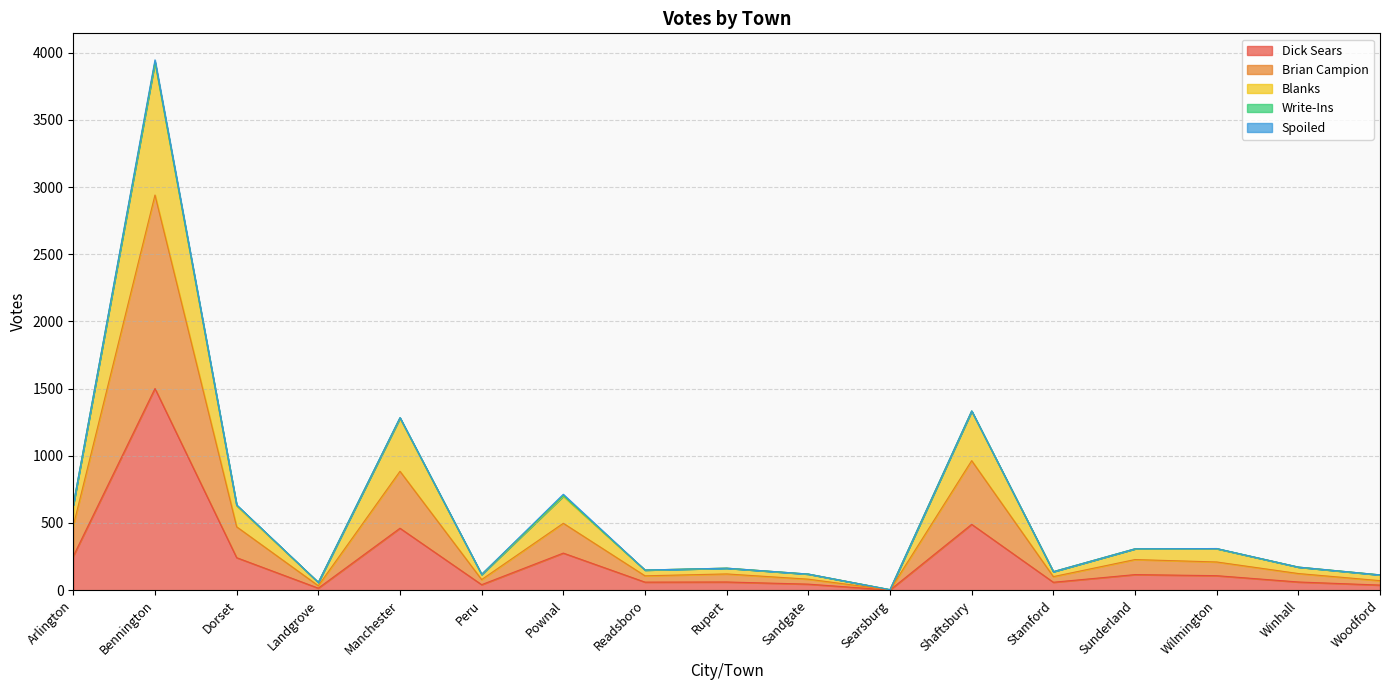

The Blanks series shows 2276 at Manchester. True or false?

False